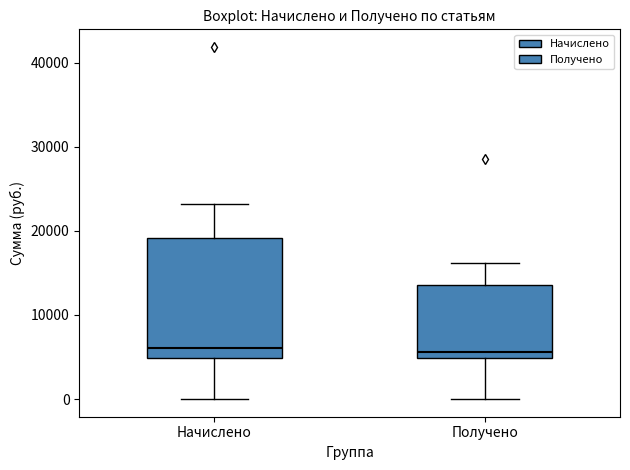

Where does the lower whisker of the box for Начислено end on the y-axis? The values are not printed on the chart, so give them approximately, as read against the axis.

0